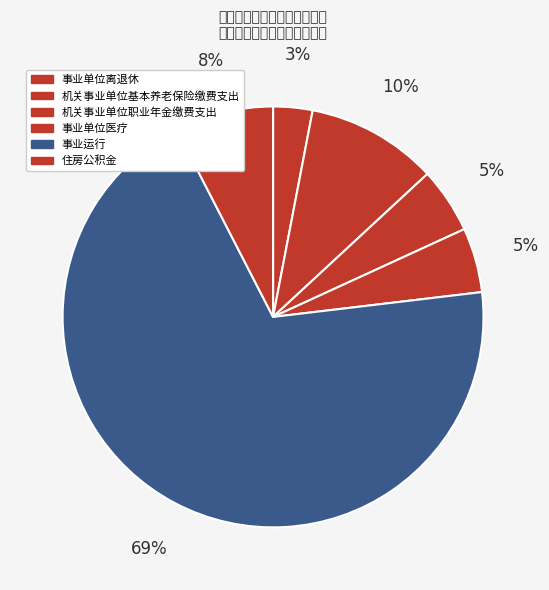

The 机关事业单位基本养老保险缴费支出 slice represents 5% of the pie. True or false?

False